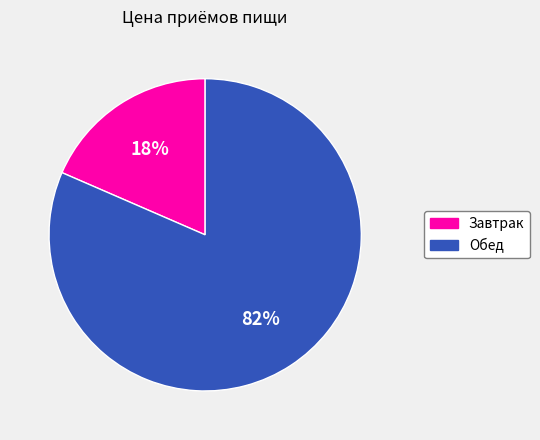

To the nearest percent, what is the average slice percentage?

50%